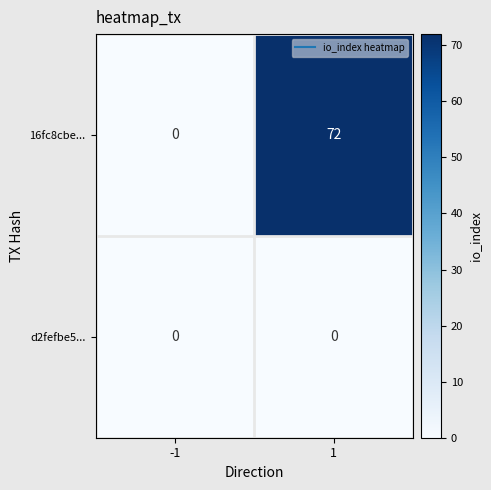

Which series has the largest range (max minus min)?

16fc8cbe...